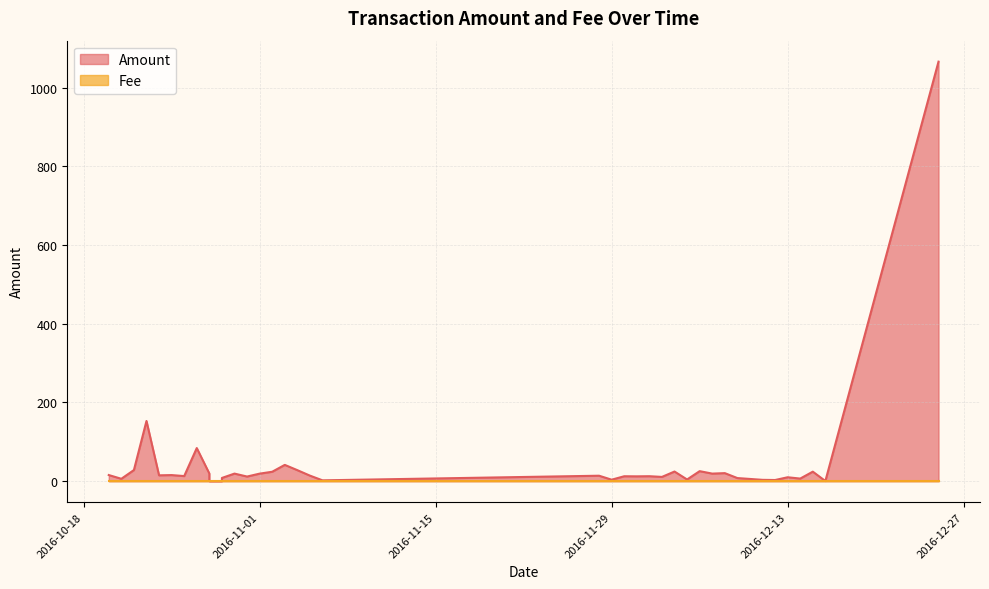

True or false: Fee and Amount intersect in this chart.

True